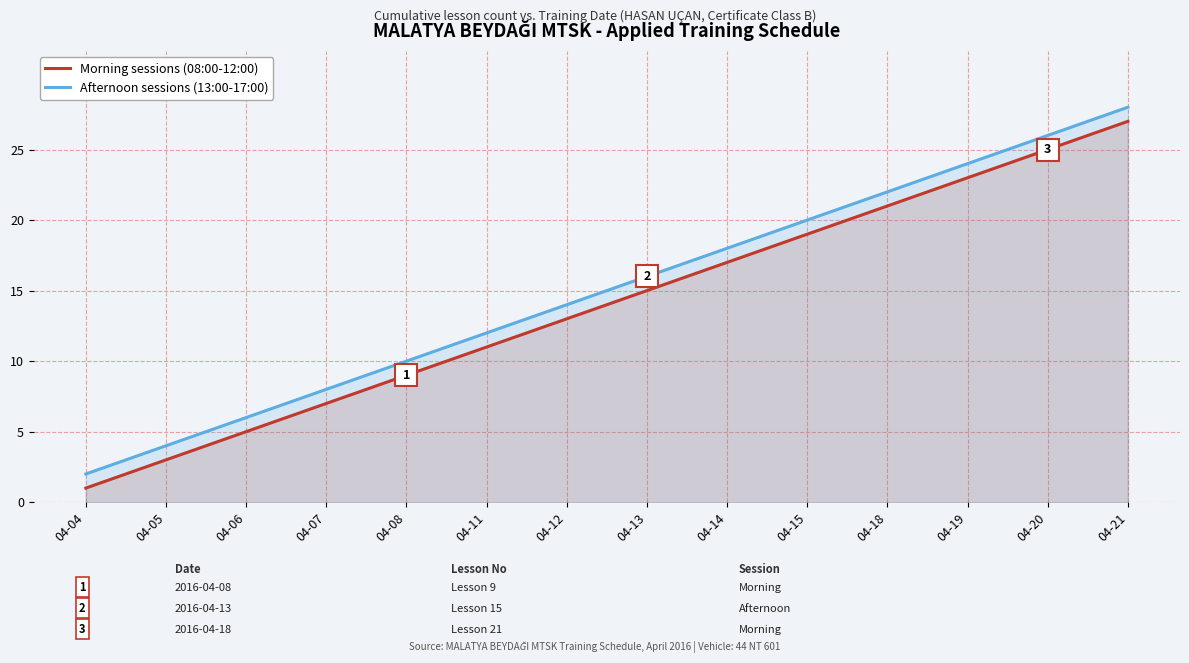

How many lines are shown in the chart?

2